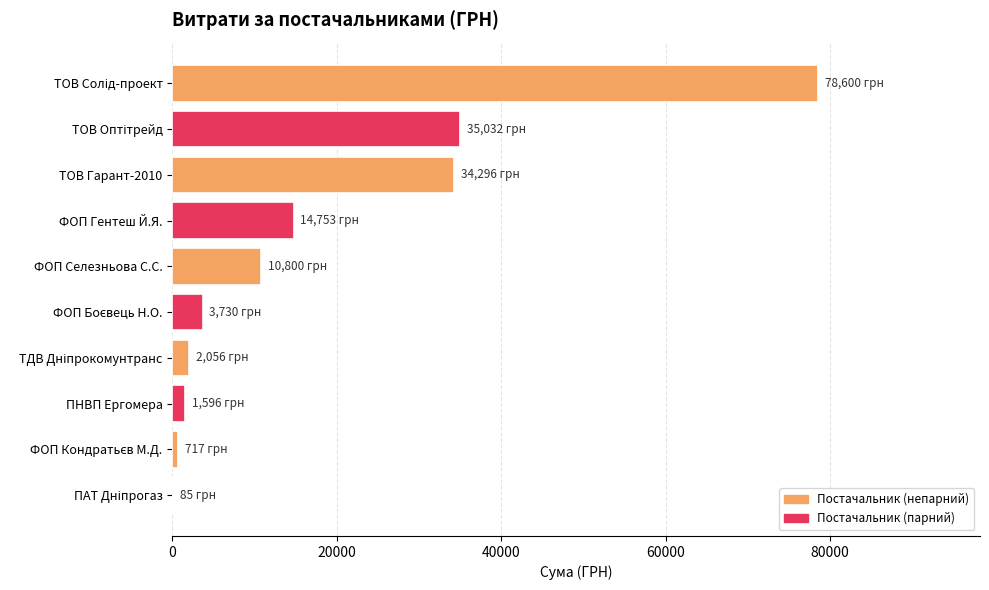

What is the greatest value displayed?

78600.0